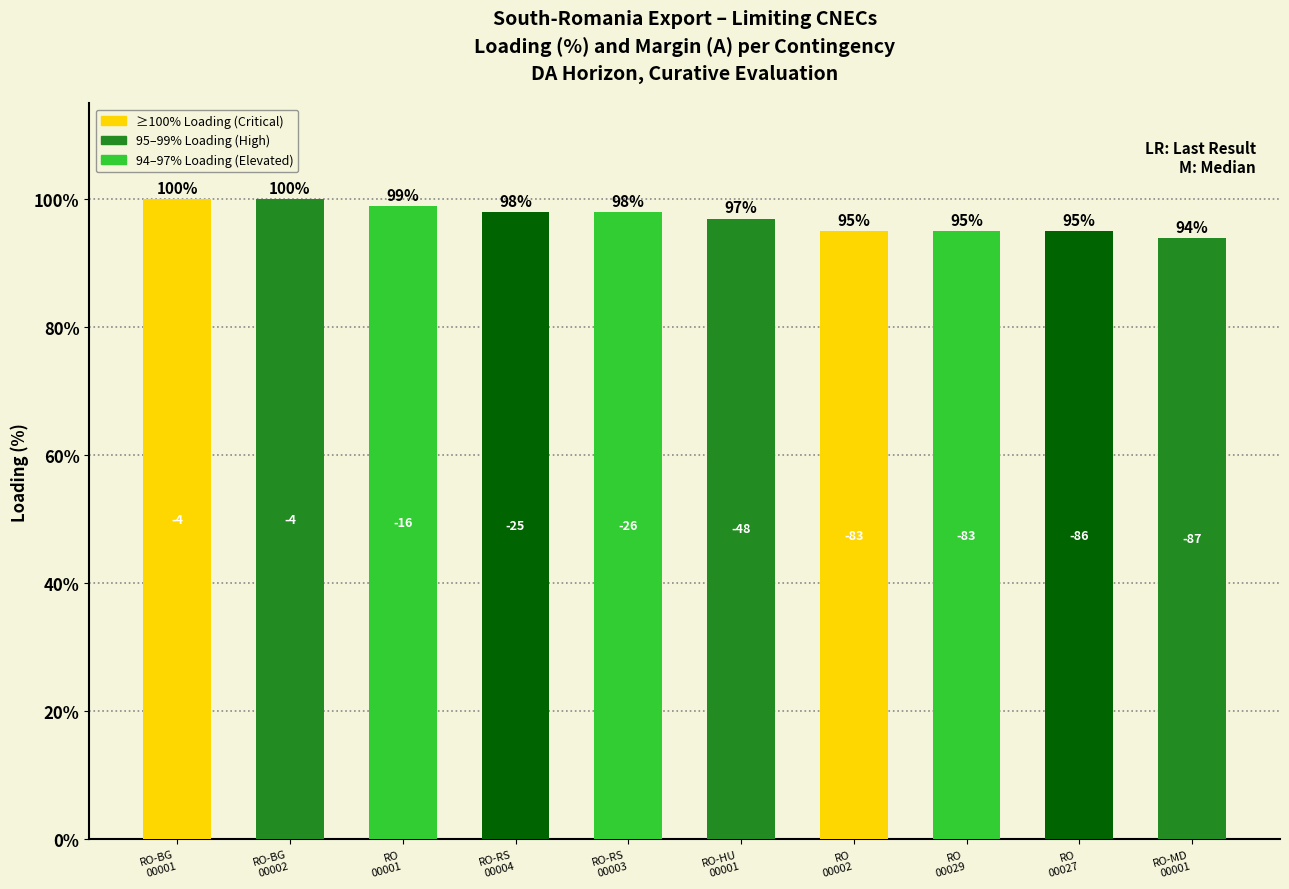

What is the difference between the maximum and minimum values?

6